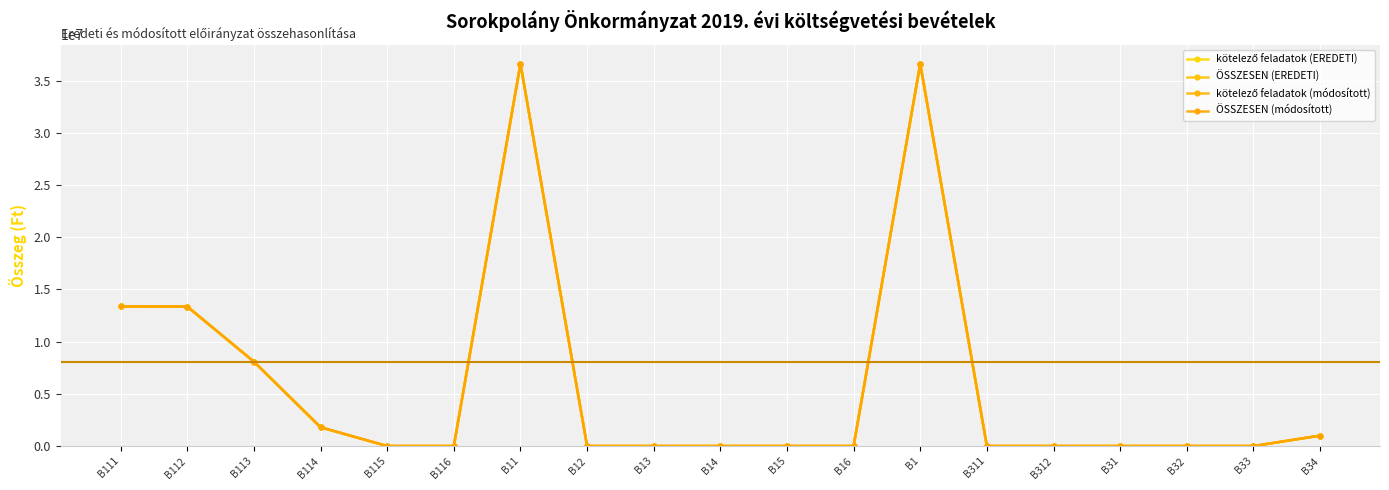

What is the greatest value displayed?

36603159